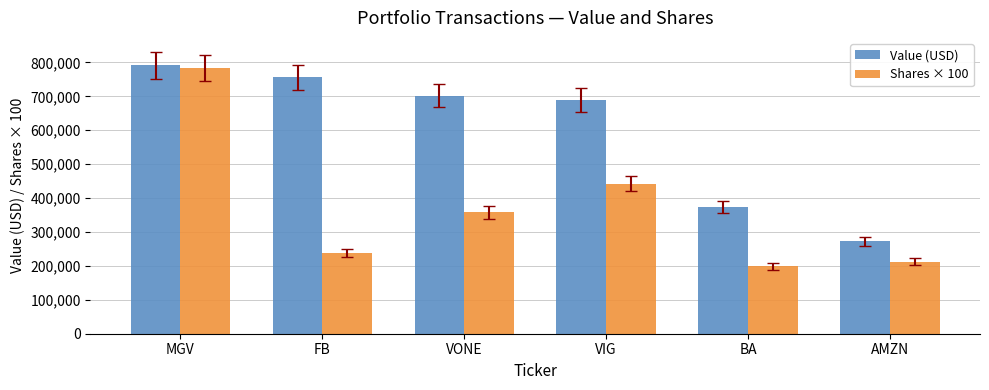

What position from the left is MGV?

1